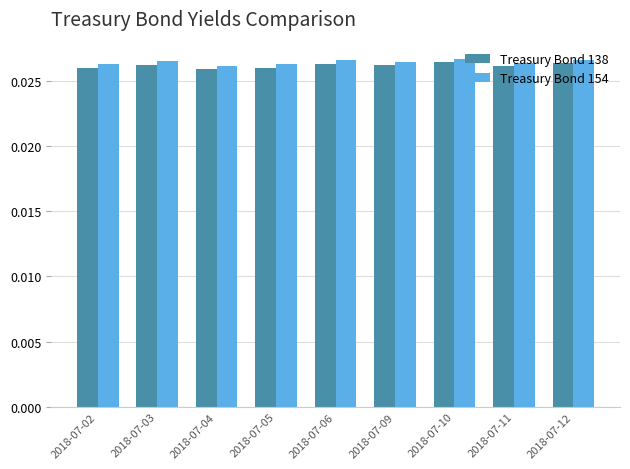

How many Treasury Bond 138 values are between 0 and 1?

9